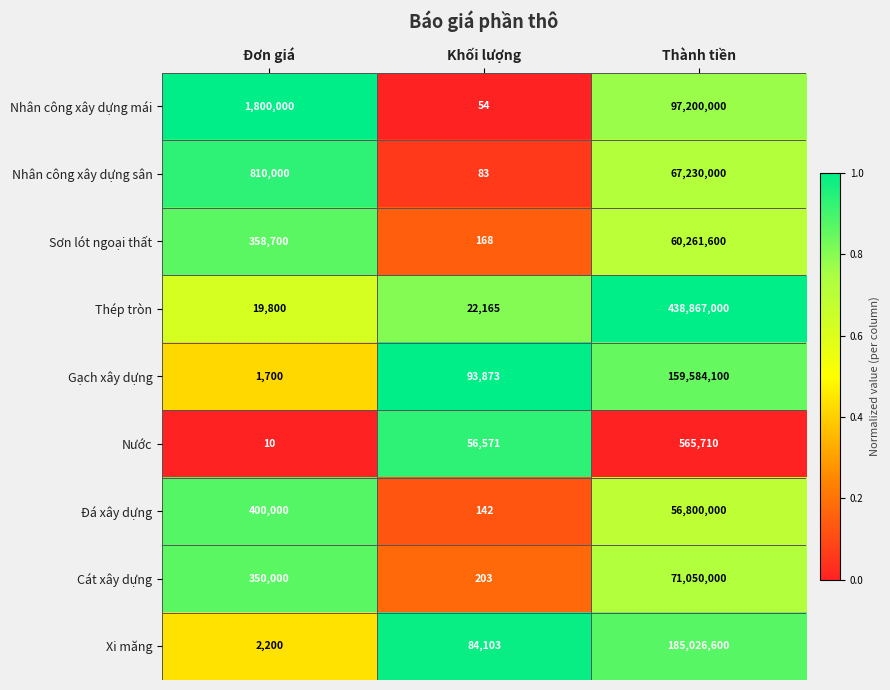

What is the difference between the Nhân công xây dựng mái values at Khối lượng and Thành tiền?

97199946